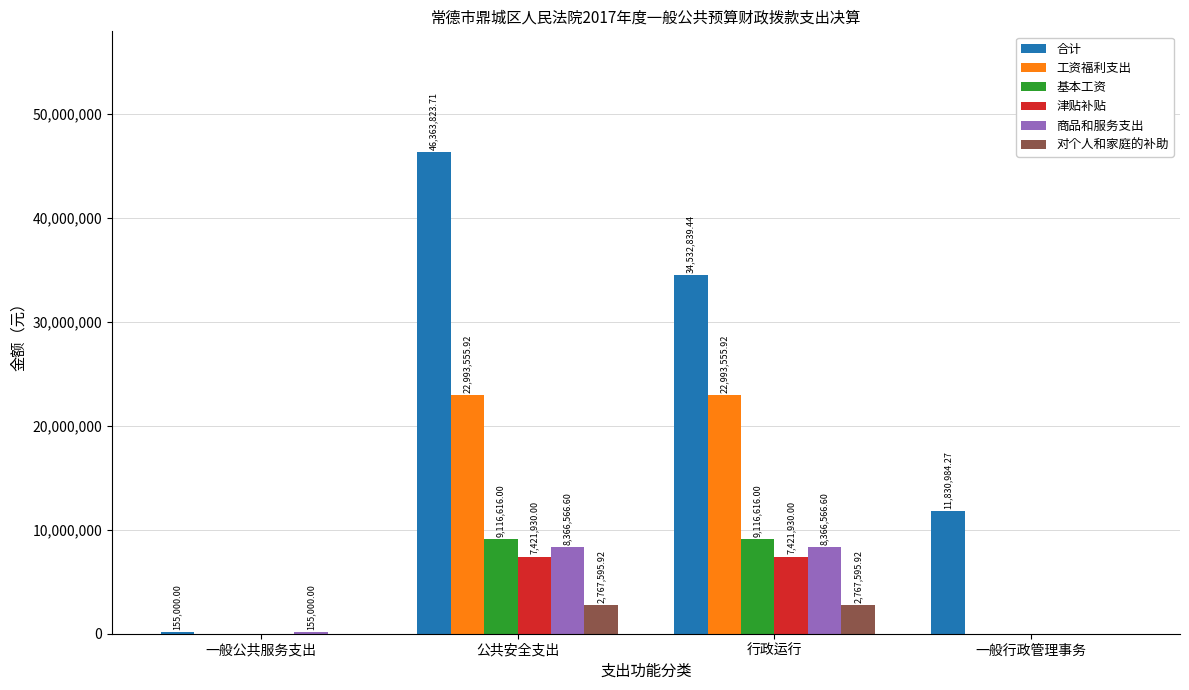

What is the maximum value shown in the chart?

46363823.7